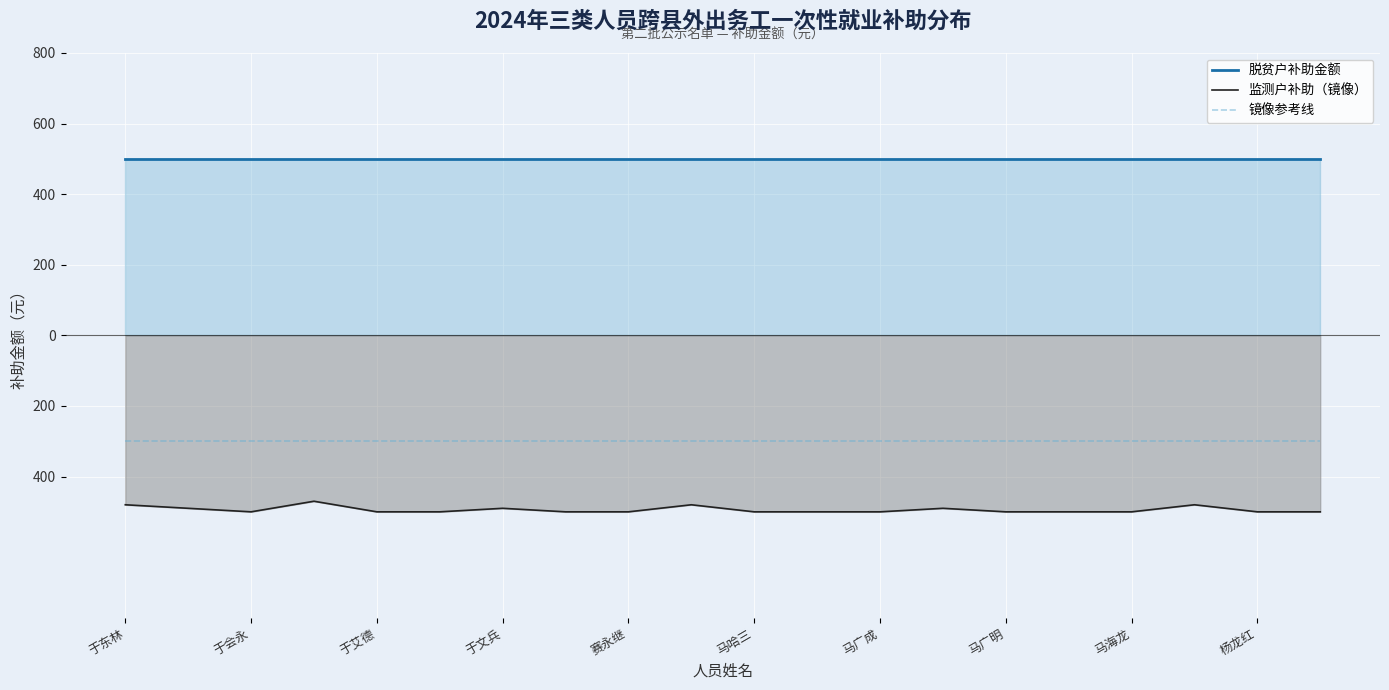

What is the sum of all 脱贫户补助金额 values?

10000